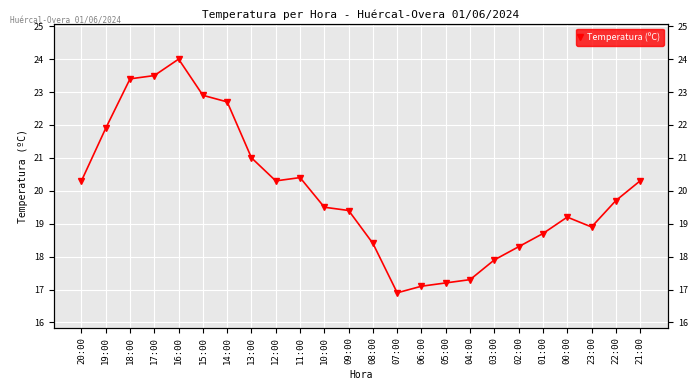

What is the minimum value shown in the chart?

16.9